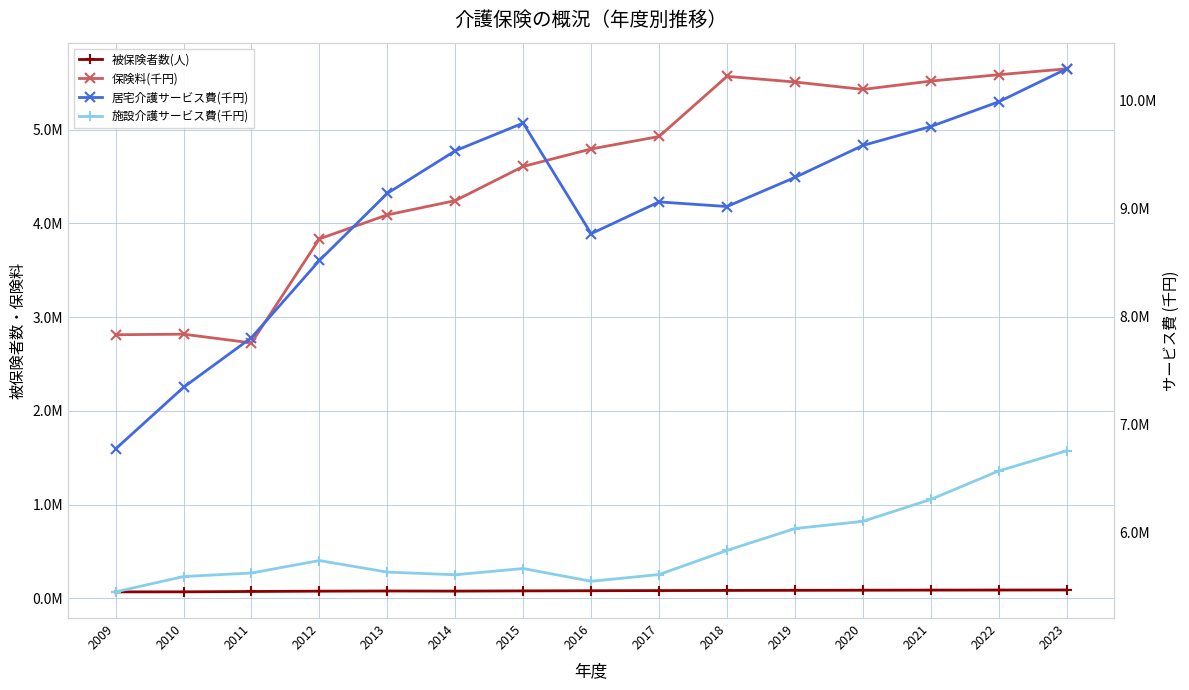

Which series has the largest range (max minus min)?

居宅介護サービス費(千円)